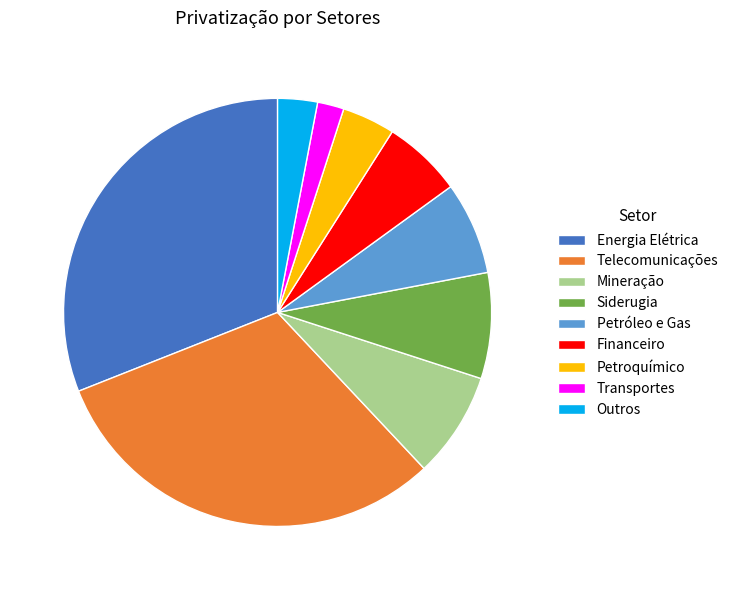

Combined, do Telecomunicações and Outros account for over 50%?

No